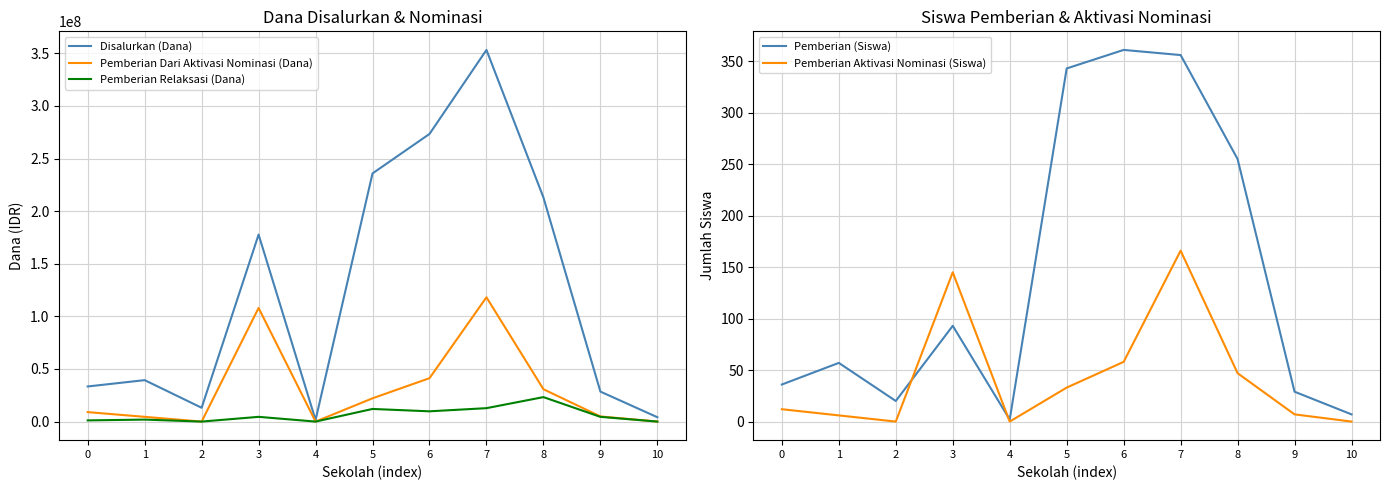

How many lines are shown in the chart?

5